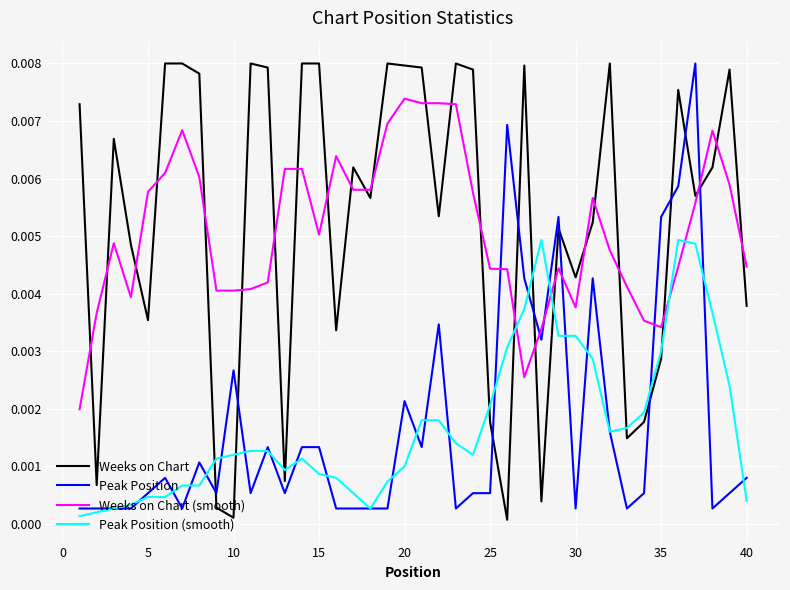

True or false: Weeks on Chart (smooth) and Weeks on Chart cross at least once.

True